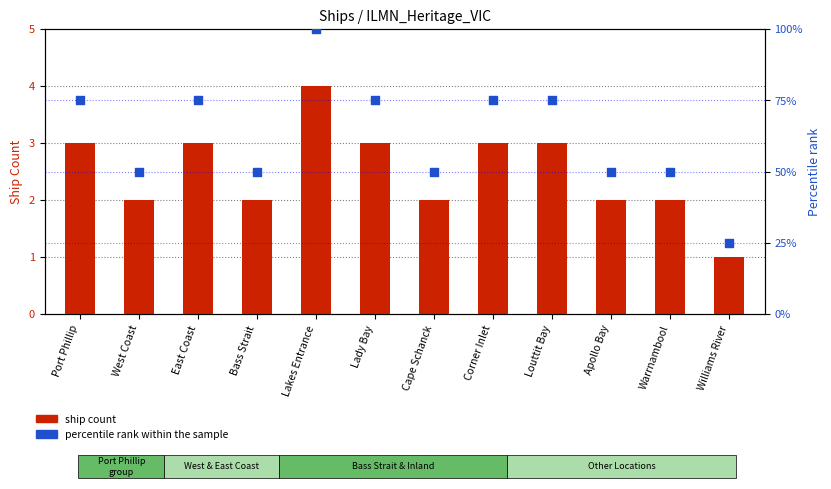

Which series has the largest total across all categories?

percentile rank within the sample